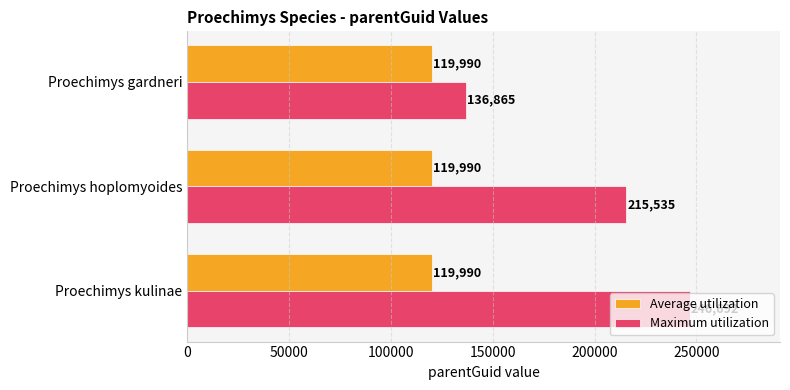

The value of Maximum utilization at Proechimys kulinae is 246692. True or false?

True